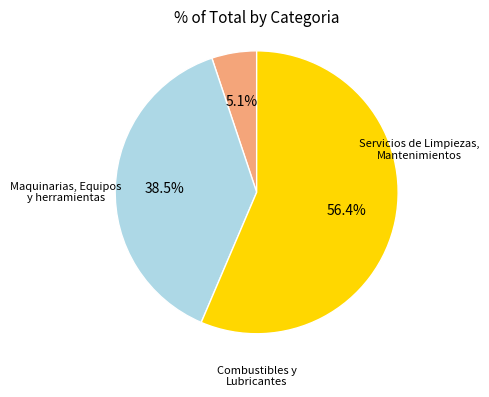

To the nearest percent, what percentage of the pie is Servicios de Limpiezas, Mantenimientos?

5%